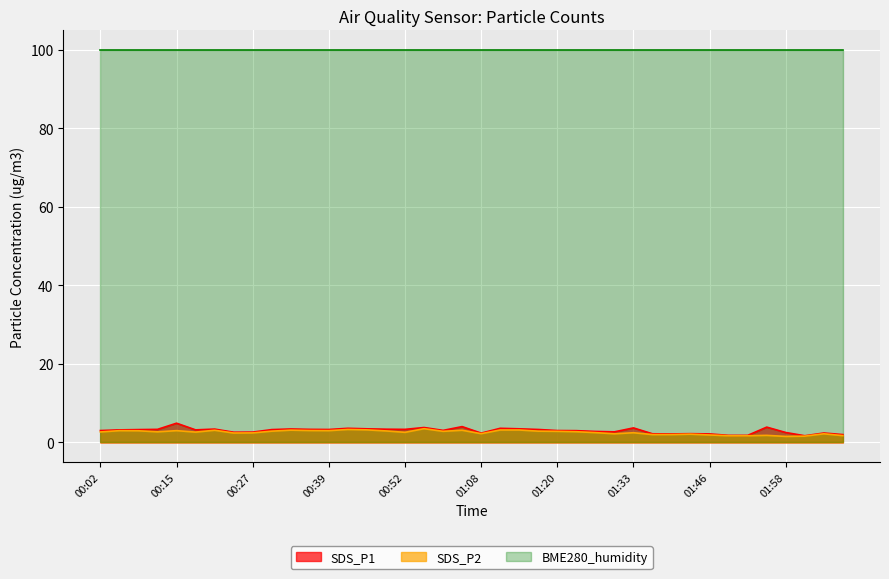

What is the label of the 8th point from the right?

01:46